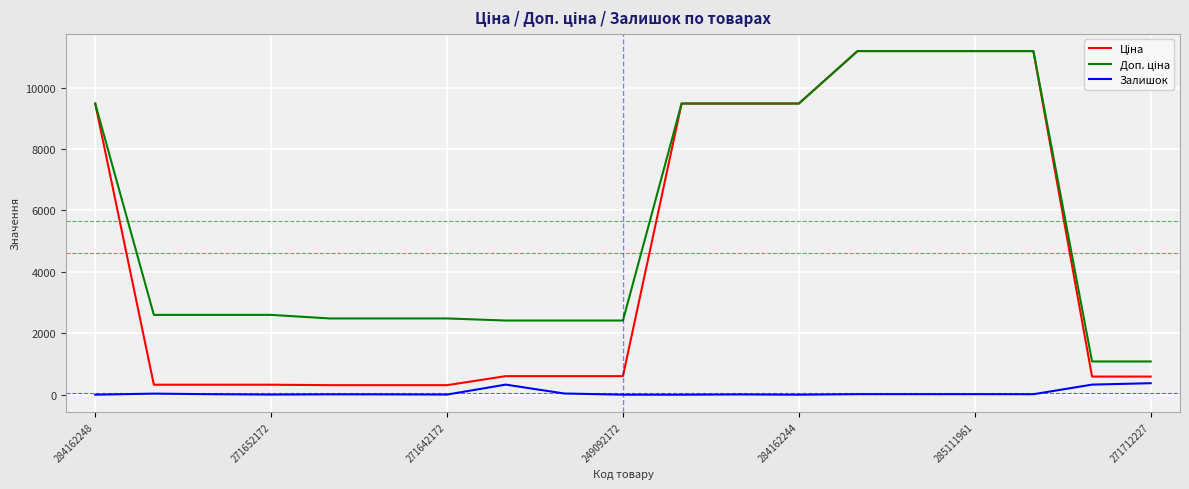

What is the maximum value shown in the chart?

11188.2